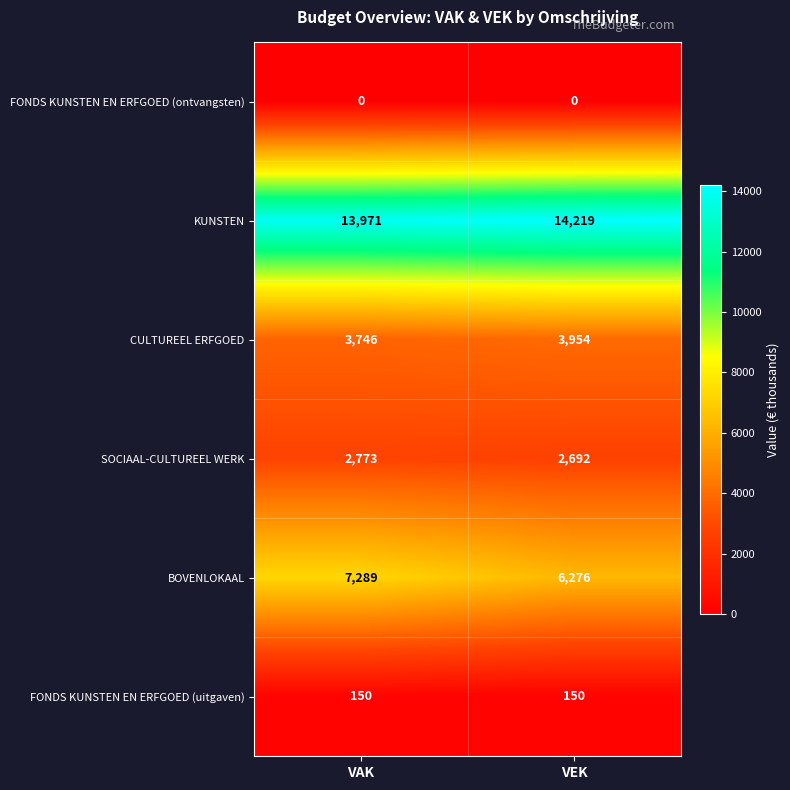

What is the total value across all series at VEK?

27291